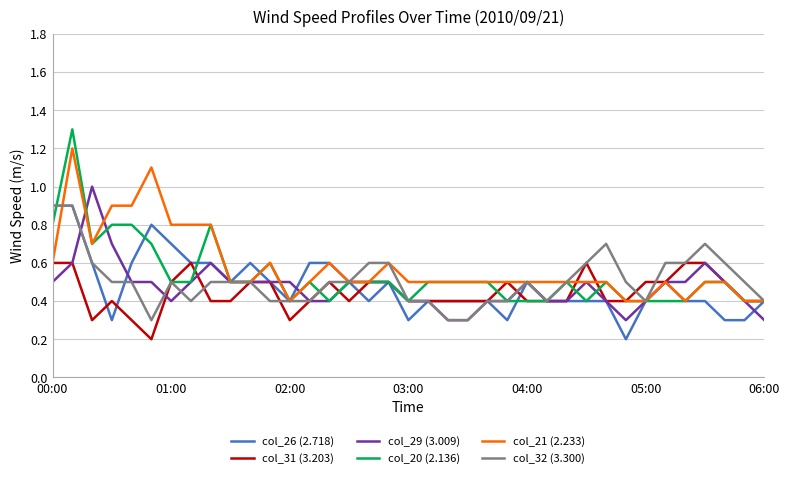

Reading left to right, transcribe all the data shown in this chart.

col_26 (2.718): 0.9	0.9	0.6	0.3	0.6	0.8	0.7	0.6	0.6	0.5	0.6	0.5	0.4	0.6	0.6	0.5	0.4	0.5	0.3	0.4	0.4	0.4	0.4	0.3	0.5	0.4	0.4	0.4	0.4	0.2	0.4	0.5	0.4	0.4	0.3	0.3	0.4
col_31 (3.203): 0.6	0.6	0.3	0.4	0.3	0.2	0.5	0.6	0.4	0.4	0.5	0.5	0.3	0.4	0.5	0.4	0.5	0.5	0.4	0.4	0.4	0.4	0.4	0.5	0.4	0.4	0.4	0.6	0.4	0.4	0.5	0.5	0.6	0.6	0.5	0.4	0.4
col_29 (3.009): 0.5	0.6	1.0	0.7	0.5	0.5	0.4	0.5	0.6	0.5	0.5	0.5	0.5	0.4	0.4	0.5	0.5	0.5	0.4	0.4	0.3	0.3	0.4	0.4	0.5	0.4	0.4	0.5	0.4	0.3	0.4	0.5	0.5	0.6	0.5	0.4	0.3
col_20 (2.136): 0.8	1.3	0.7	0.8	0.8	0.7	0.5	0.5	0.8	0.5	0.5	0.6	0.4	0.5	0.4	0.5	0.5	0.5	0.4	0.5	0.5	0.5	0.5	0.4	0.4	0.4	0.5	0.4	0.5	0.4	0.4	0.4	0.4	0.5	0.5	0.4	0.4
col_21 (2.233): 0.6	1.2	0.7	0.9	0.9	1.1	0.8	0.8	0.8	0.5	0.5	0.6	0.4	0.5	0.6	0.5	0.5	0.6	0.5	0.5	0.5	0.5	0.5	0.5	0.5	0.5	0.5	0.5	0.5	0.4	0.4	0.5	0.4	0.5	0.5	0.4	0.4
col_32 (3.300): 0.9	0.9	0.6	0.5	0.5	0.3	0.5	0.4	0.5	0.5	0.5	0.4	0.4	0.4	0.5	0.5	0.6	0.6	0.4	0.4	0.3	0.3	0.4	0.4	0.5	0.4	0.5	0.6	0.7	0.5	0.4	0.6	0.6	0.7	0.6	0.5	0.4